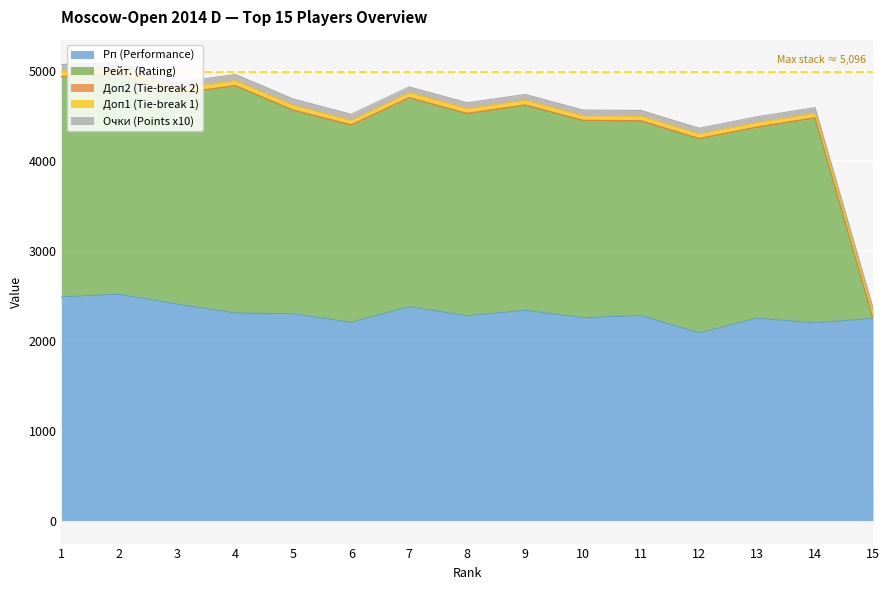

Rank the series by their maximum value, from lowest to highest.

Доп2 (Tie-break 2), Доп1 (Tie-break 1), Очки (Points x10), Рп (Performance), Рейт. (Rating)